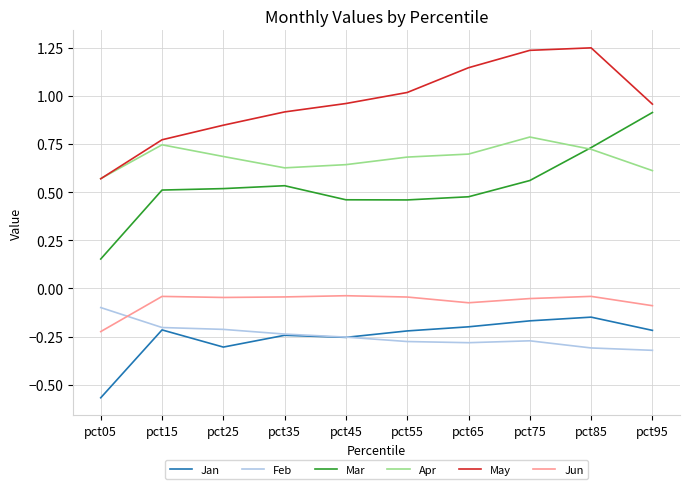

What is the highest value of the Mar series?

0.9